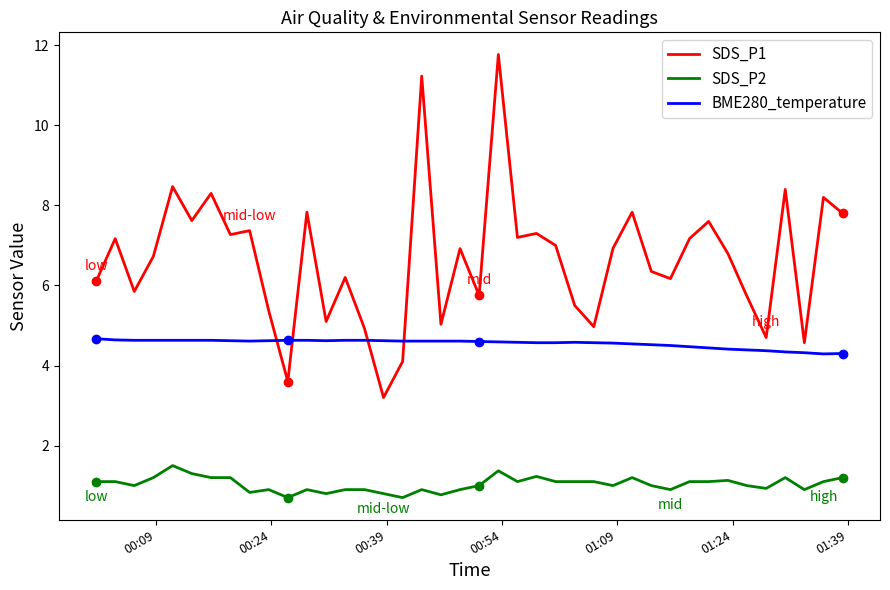

Which series has the largest total across all categories?

SDS_P1